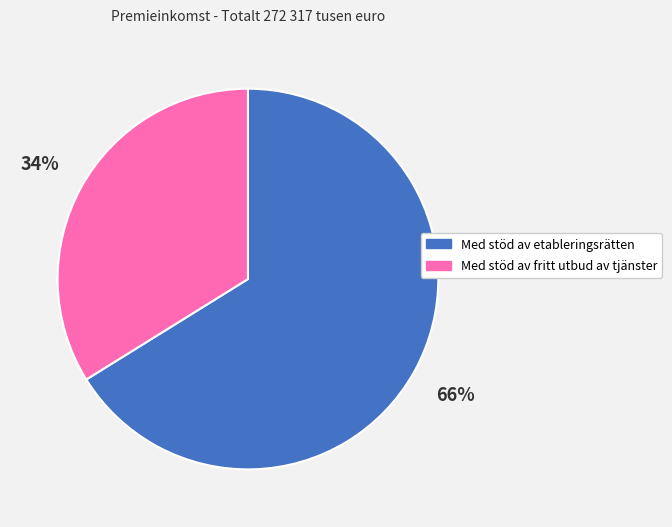

What percentage is the Med stöd av etableringsrätten slice, to the nearest percent?

66%